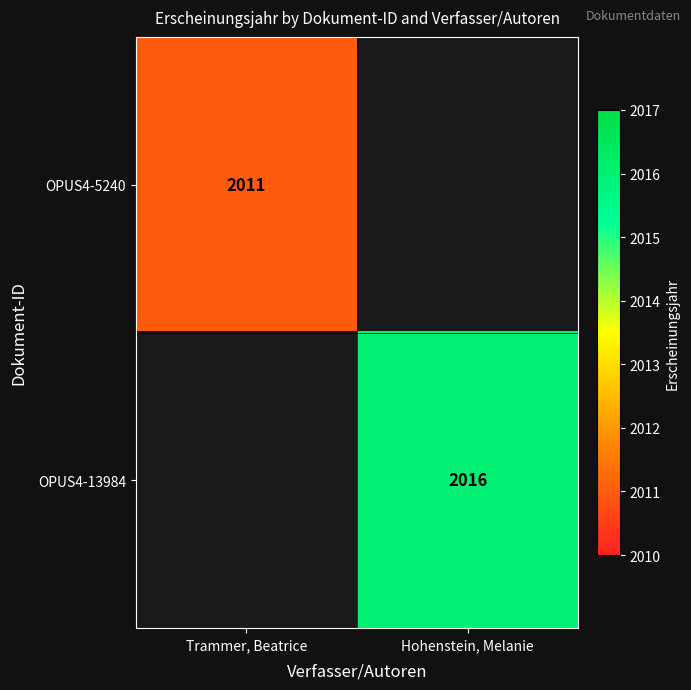

True or false: OPUS4-13984 has a value of 2637 at Hohenstein, Melanie.

False